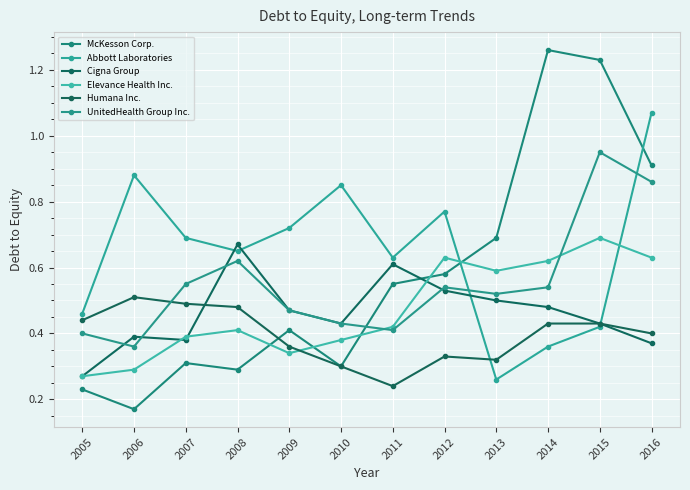

At which category is the sum across all series the highest?

2016